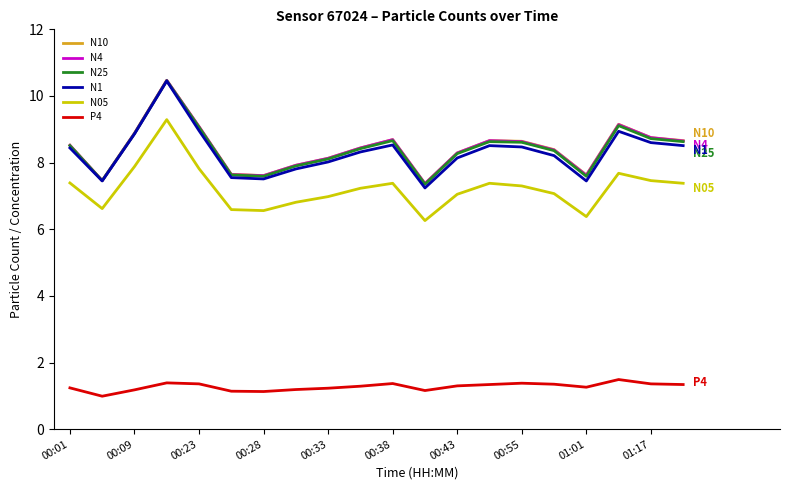

What is the lowest value of the N05 series?

6.3